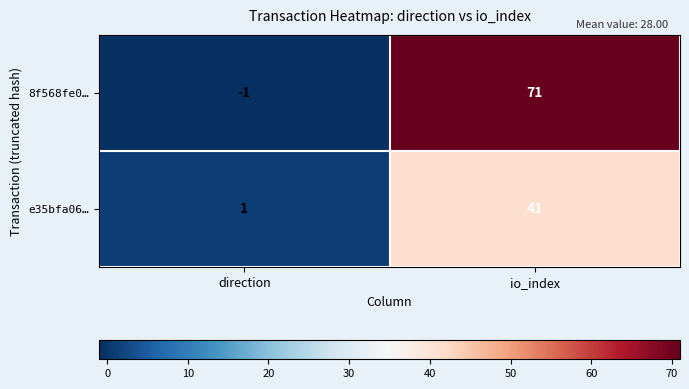

At which label is e35bfa06… closest to 21?

direction